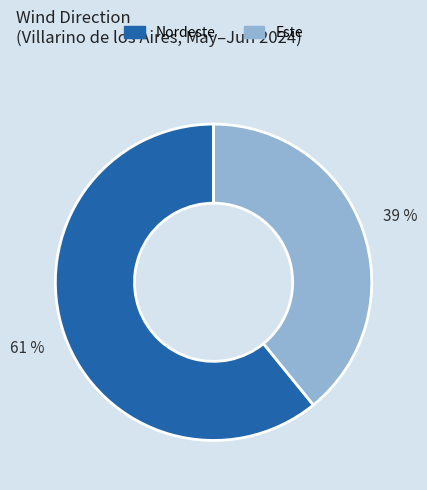

Approximately how many times larger is the value at Este compared to Nordeste?

0.6